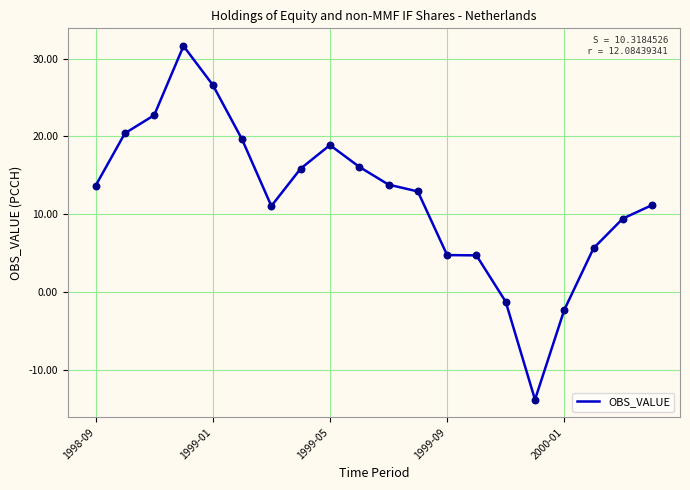

What is the difference between the maximum and minimum values?

45.5